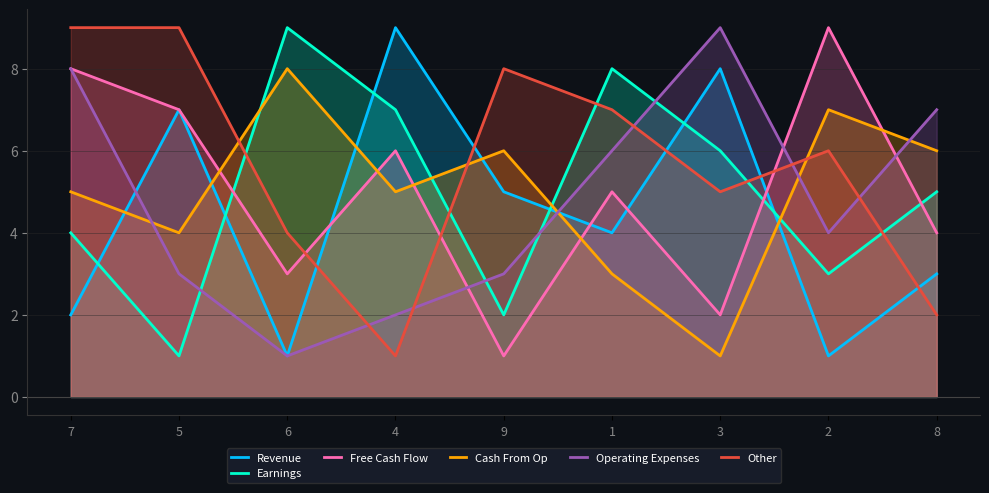

How many data points in Revenue are above 4?

4